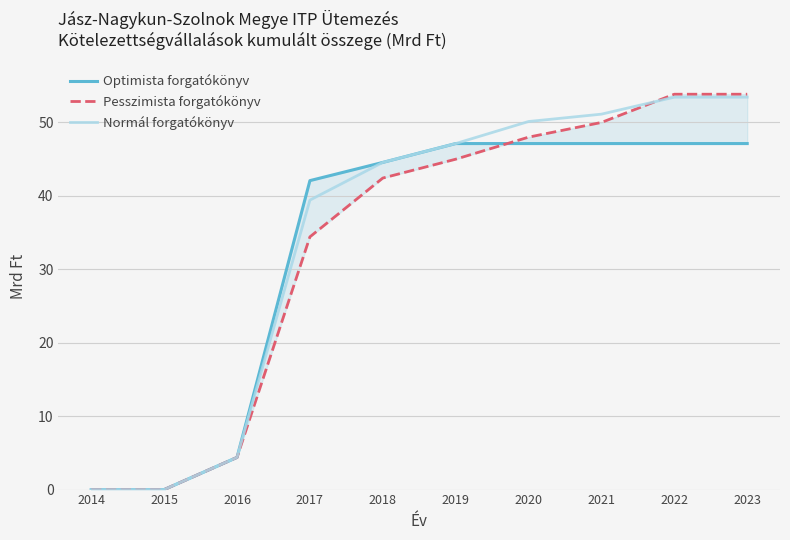

Which label corresponds to the largest value in the chart?

2022